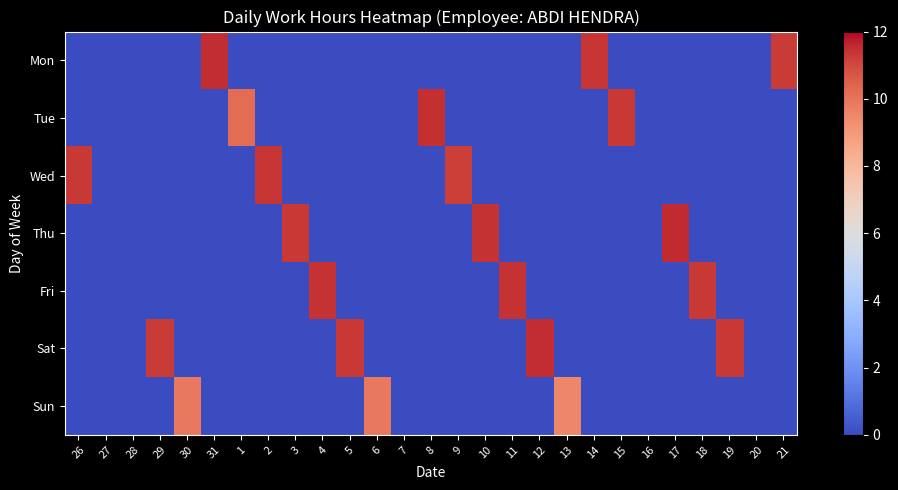

What is the total value across all series at 2?

11.4